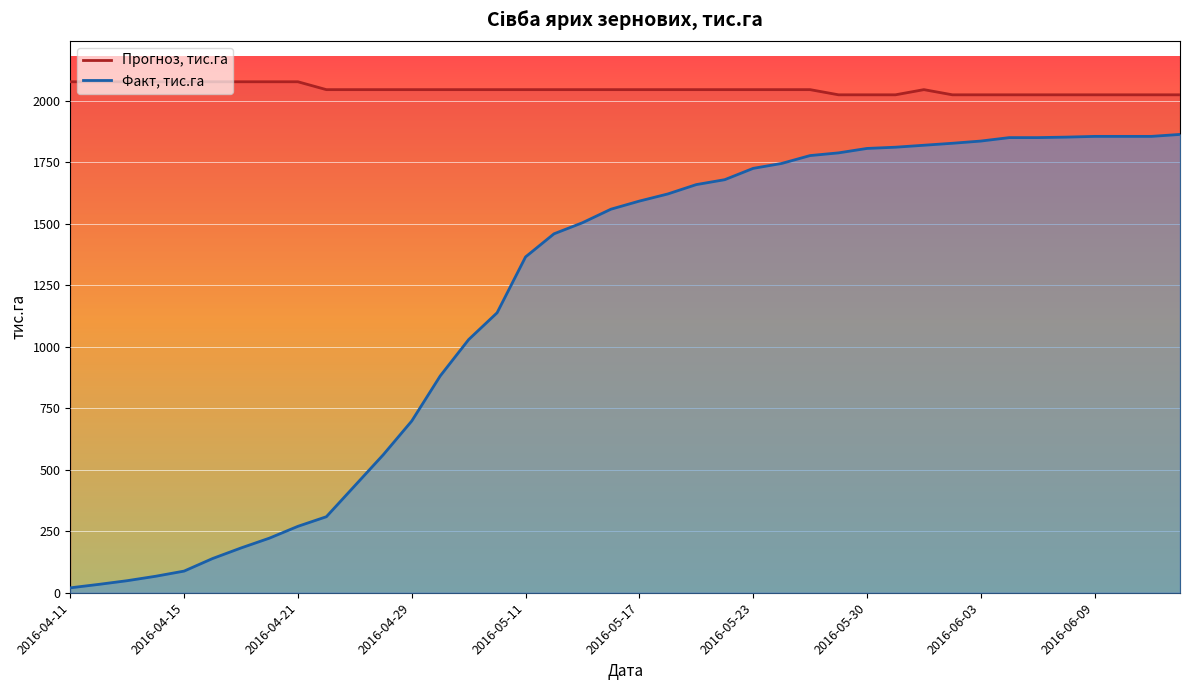

The Прогноз, тис.га series shows 2077 at 2016-04-11. True or false?

True